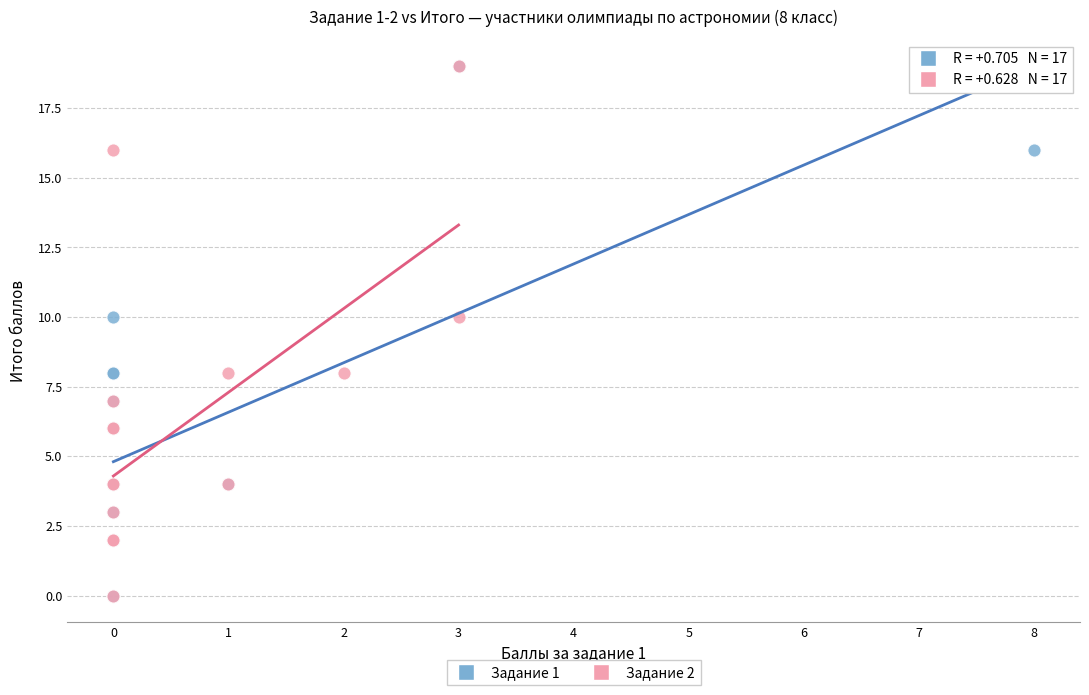

What are all the series names shown in the legend?

Задание 1, Задание 2